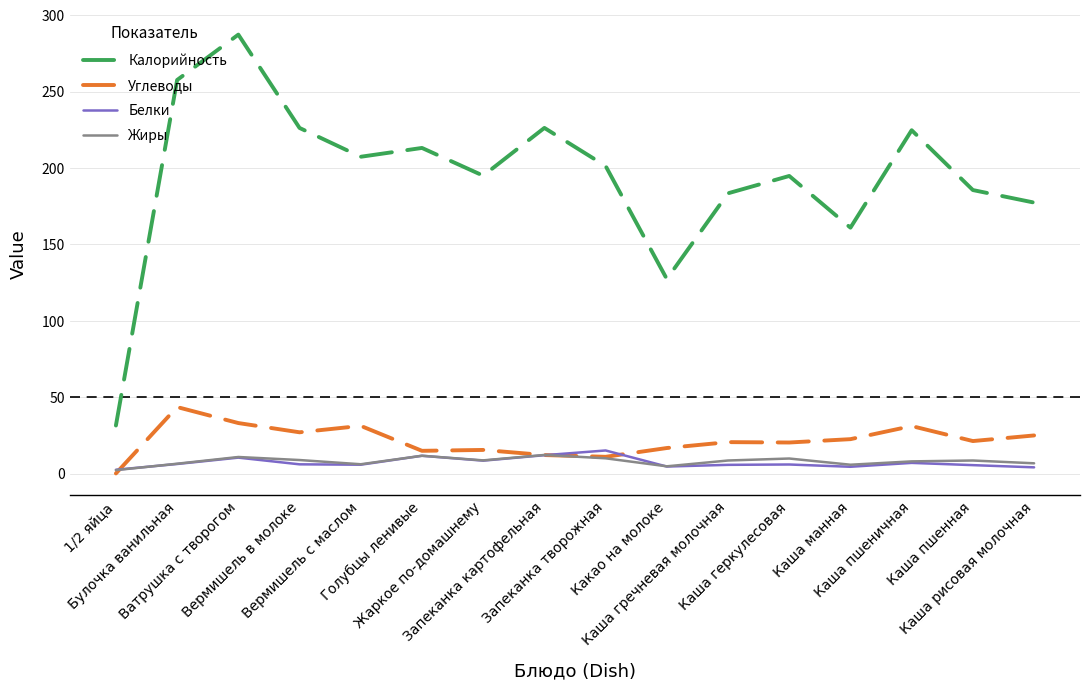

True or false: Жиры and Калорийность cross at least once.

False